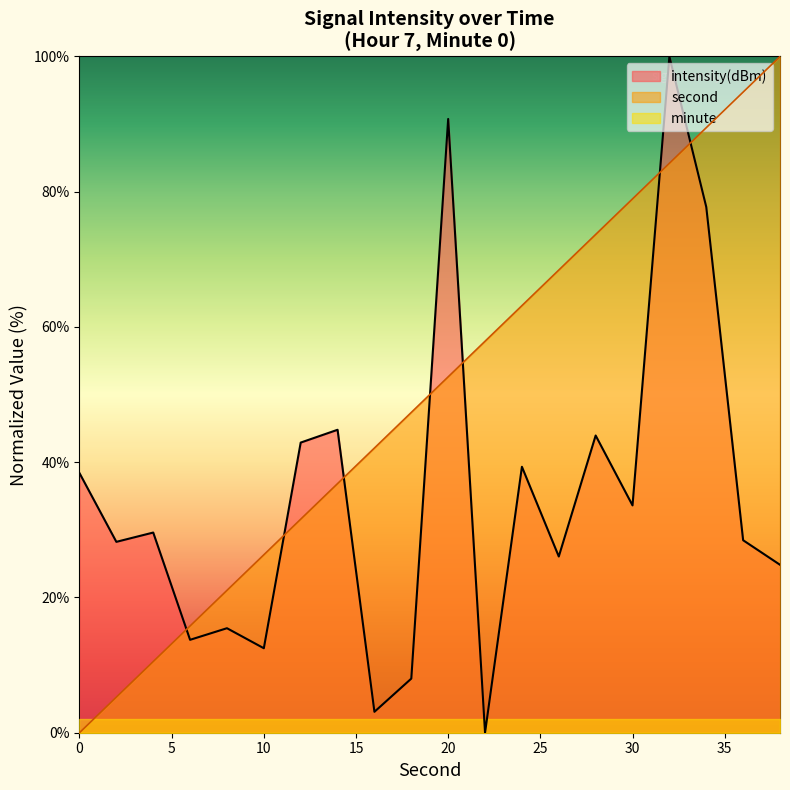

What is the difference between the highest and lowest values at 6?

2.0